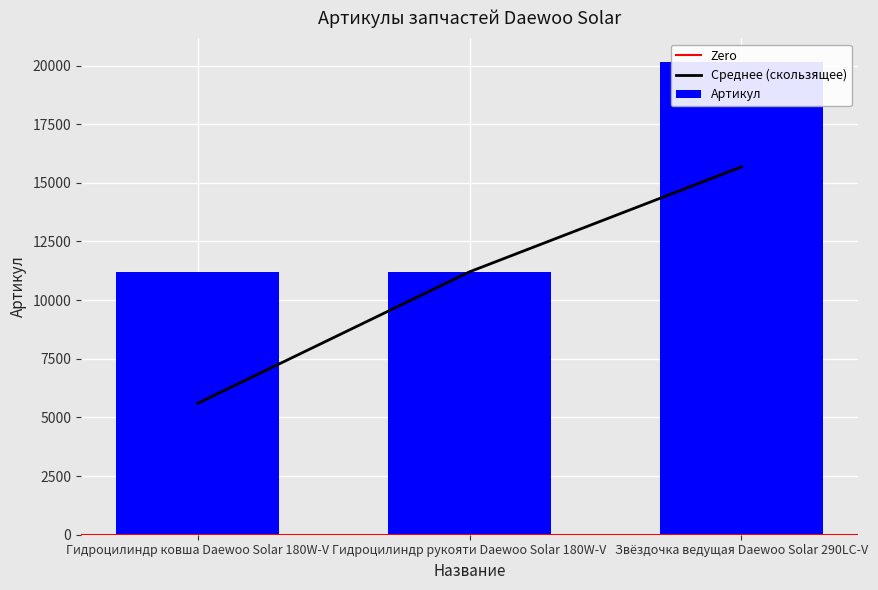

Which has a higher value, Гидроцилиндр ковша Daewoo Solar 180W-V or Звёздочка ведущая Daewoo Solar 290LC-V?

Звёздочка ведущая Daewoo Solar 290LC-V